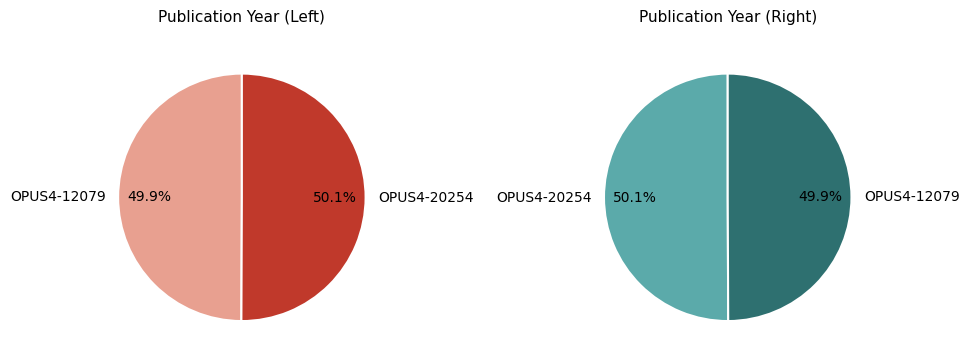

Rank the categories by value from highest to lowest.

OPUS4-20254, OPUS4-12079